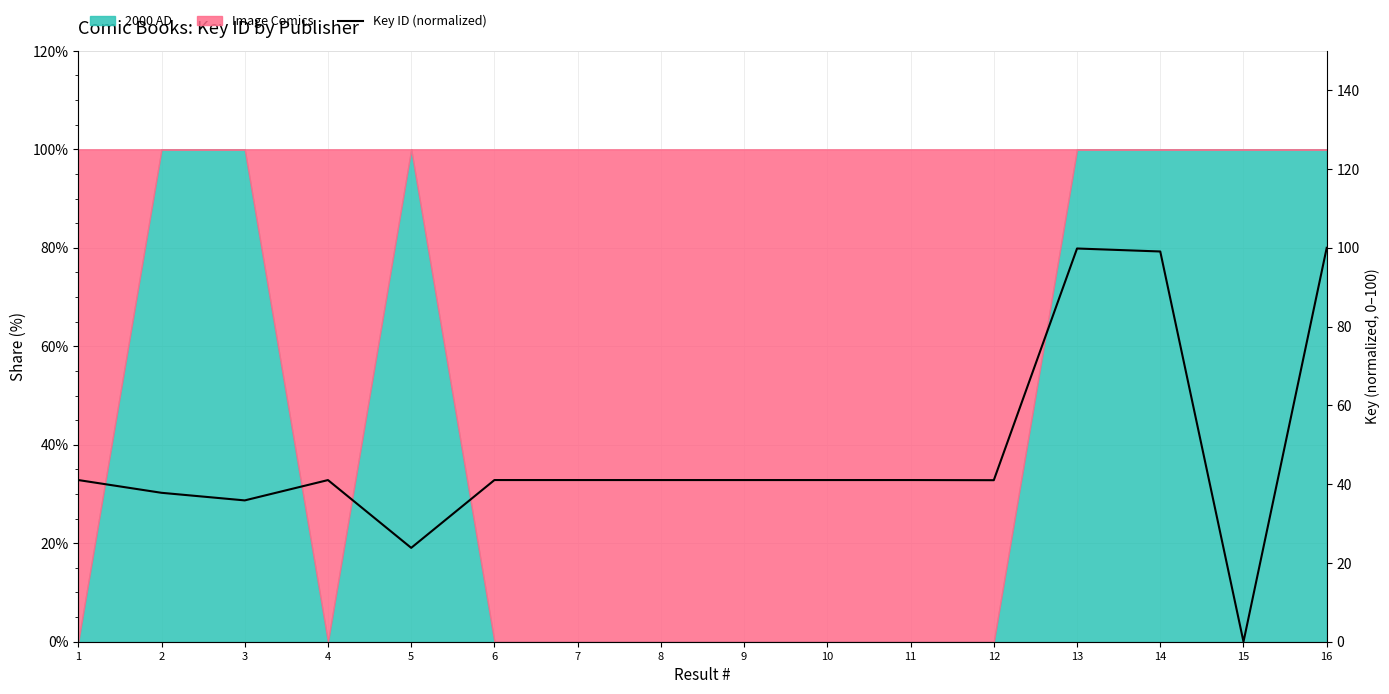

Reading left to right, list all the values displayed in this chart.

1=41.0	2=37.8	3=35.9	4=41.0	5=23.8	6=41.0	7=41.0	8=41.0	9=41.0	10=41.0	11=41.0	12=41.0	13=99.8	14=99.1	15=0.0	16=100.0